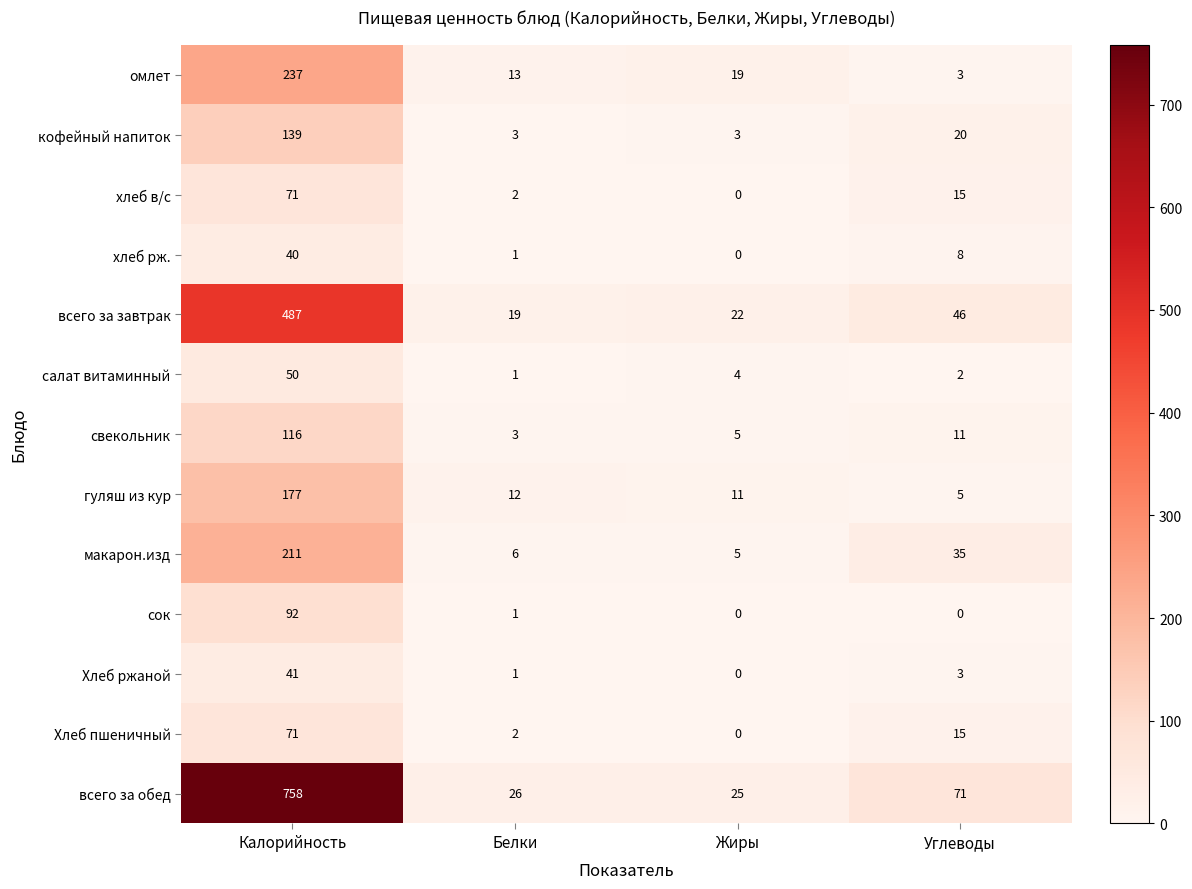

What is the average value of the салат витаминный series?

14